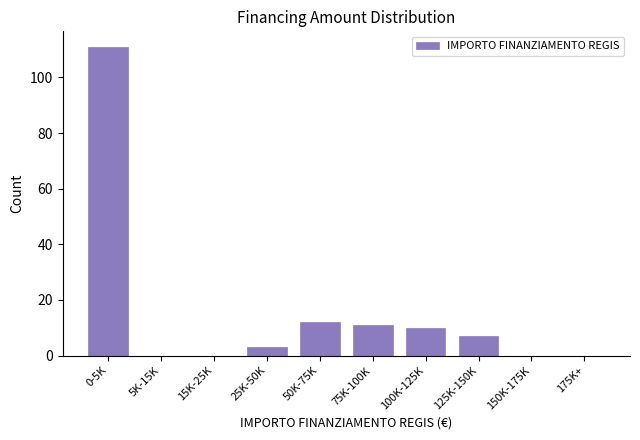

Reading left to right, extract all data points from this chart.

0-5K=111	5K-15K=0	15K-25K=0	25K-50K=3	50K-75K=12	75K-100K=11	100K-125K=10	125K-150K=7	150K-175K=0	175K+=0